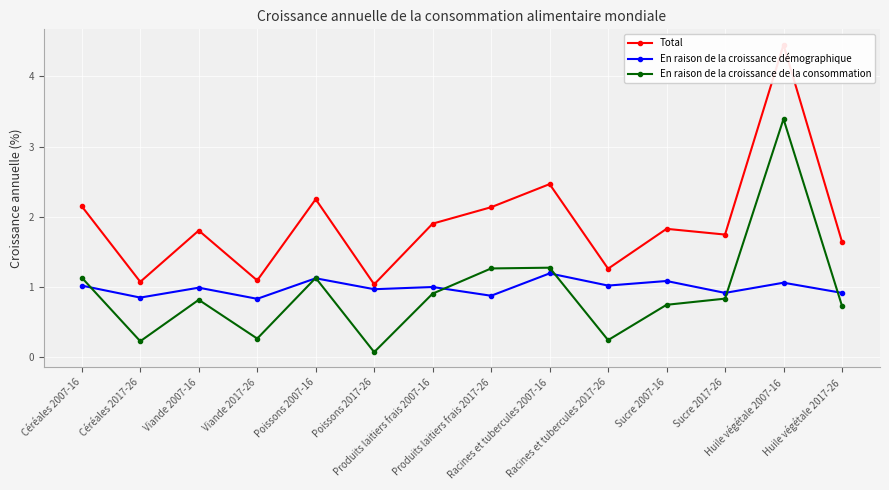

What is the difference between the maximum and second lowest values in the En raison de la croissance démographique series?

0.3